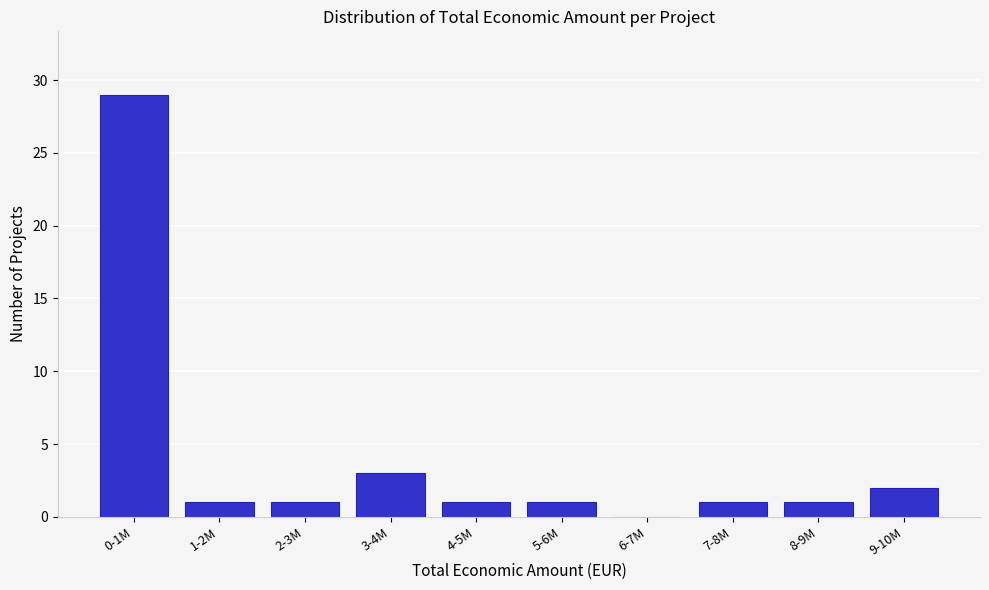

Reading left to right, list all the values displayed in this chart.

0-1M=29	1-2M=1	2-3M=1	3-4M=3	4-5M=1	5-6M=1	6-7M=0	7-8M=1	8-9M=1	9-10M=2